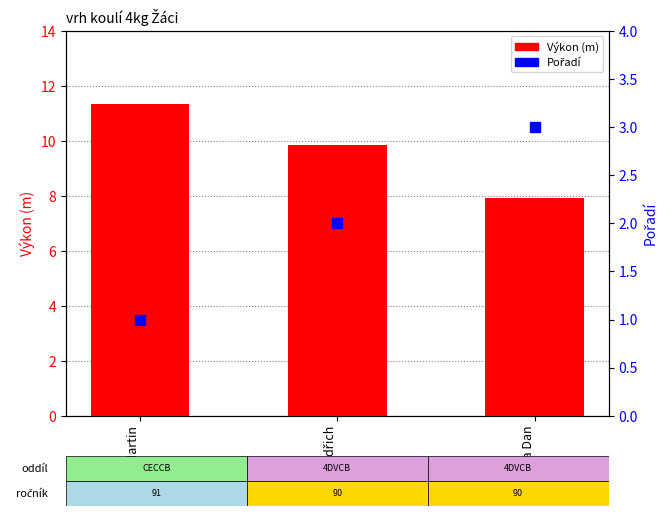

What position from the right is Smrčka Dan?

1